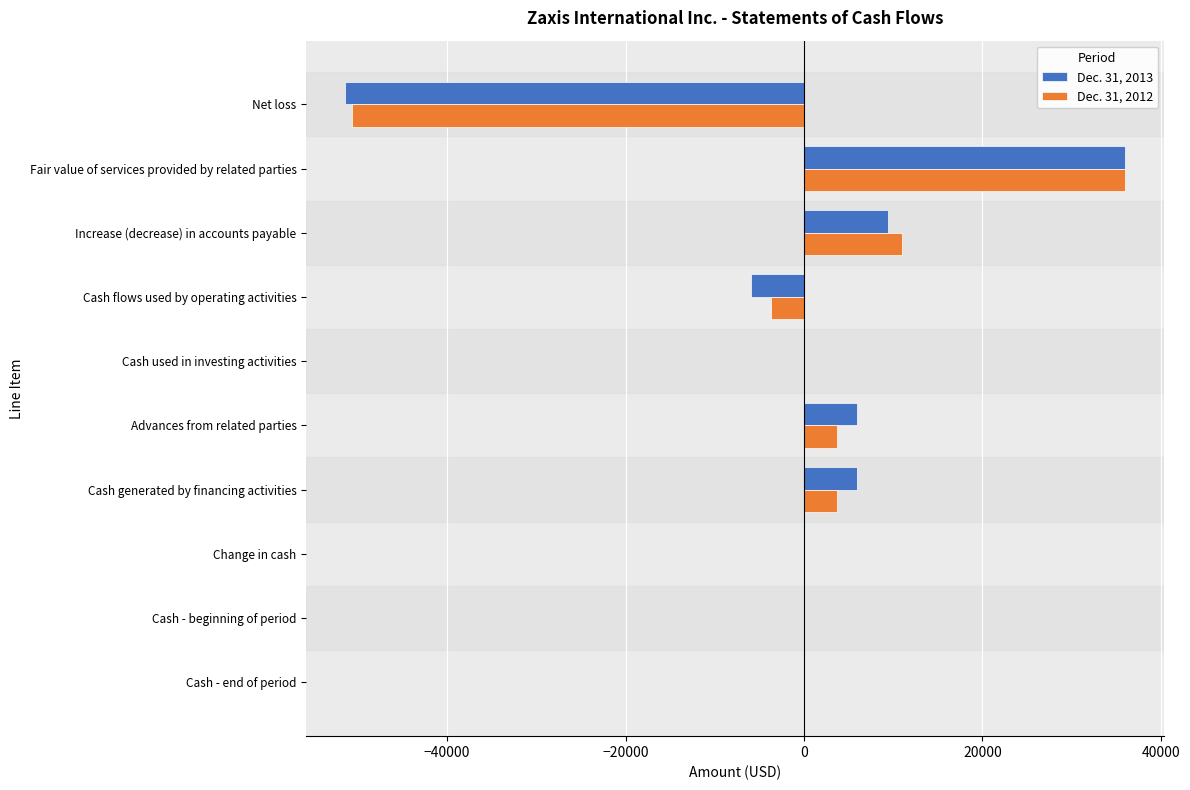

Is the value of Dec. 31, 2013 at Net loss greater than the value of Dec. 31, 2012 at Cash flows used by operating activities?

No